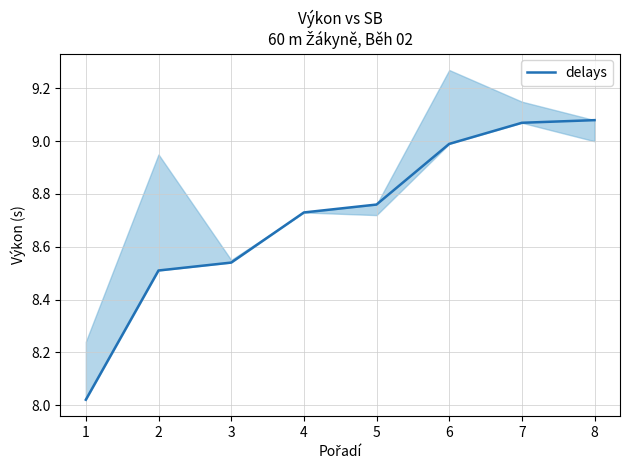

List the labels in order of value, largest first.

8, 7, 6, 5, 4, 3, 2, 1